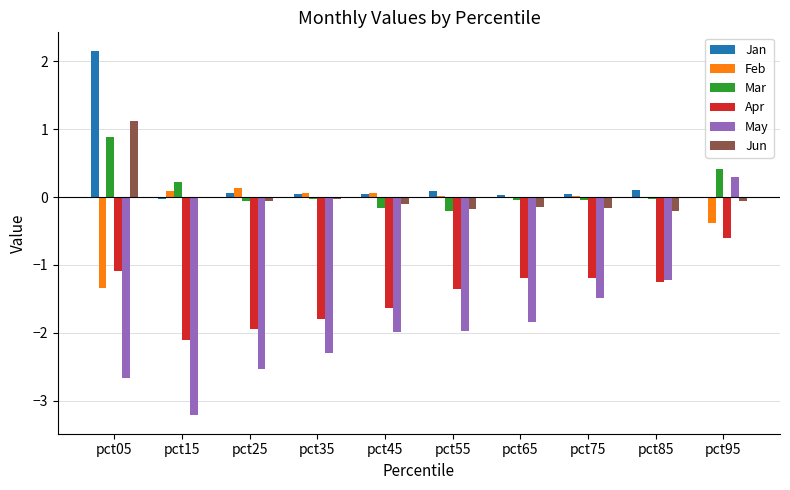

How many values in May are above zero?

1